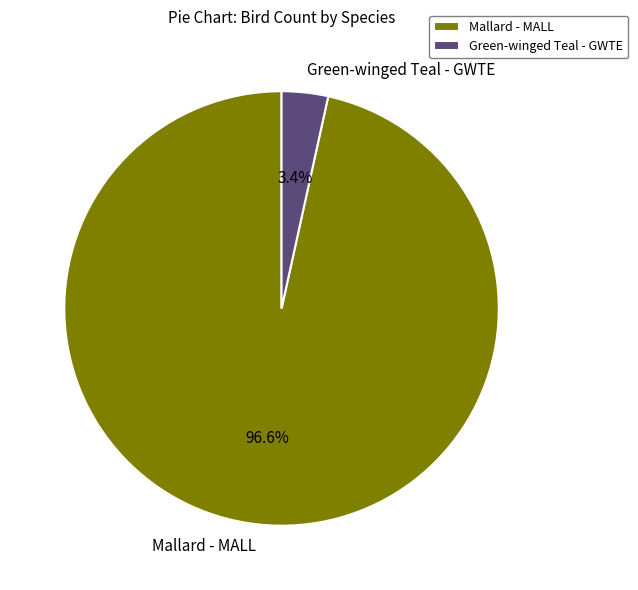

Combined, do Mallard - MALL and Green-winged Teal - GWTE account for over 50%?

Yes